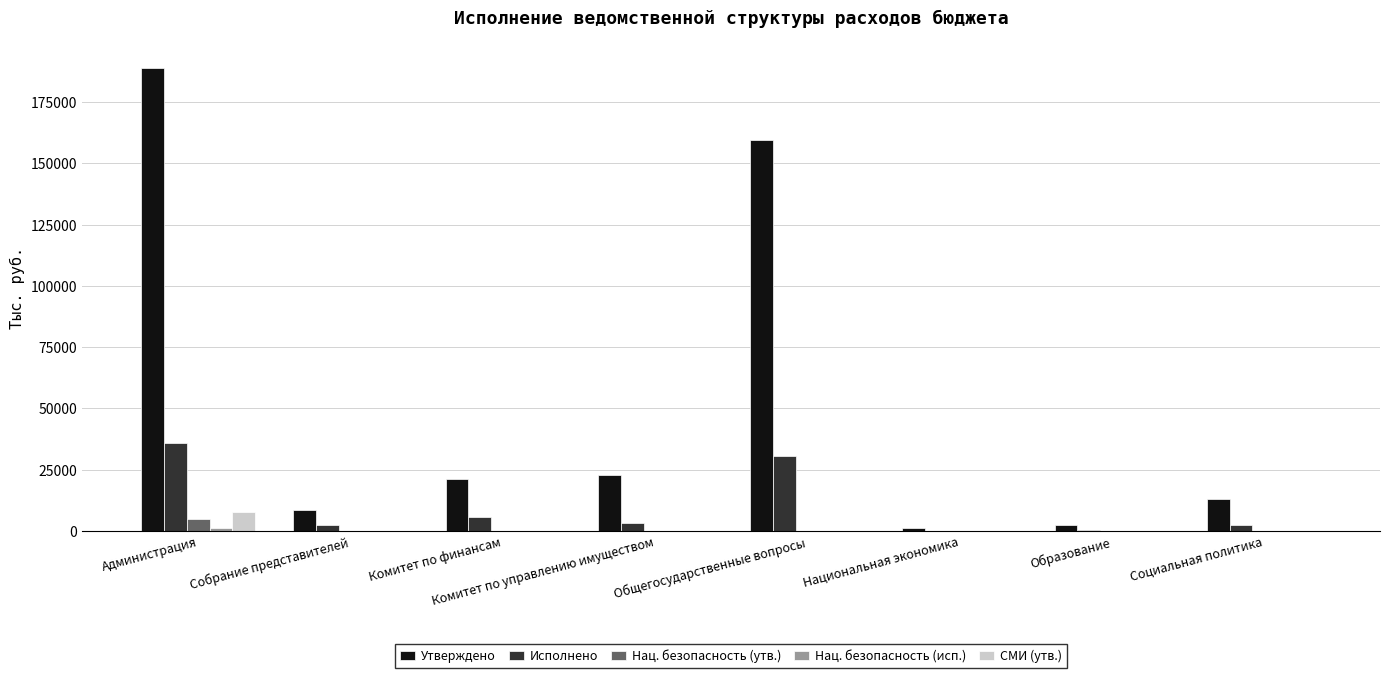

Does the chart contain stacked bars?

No